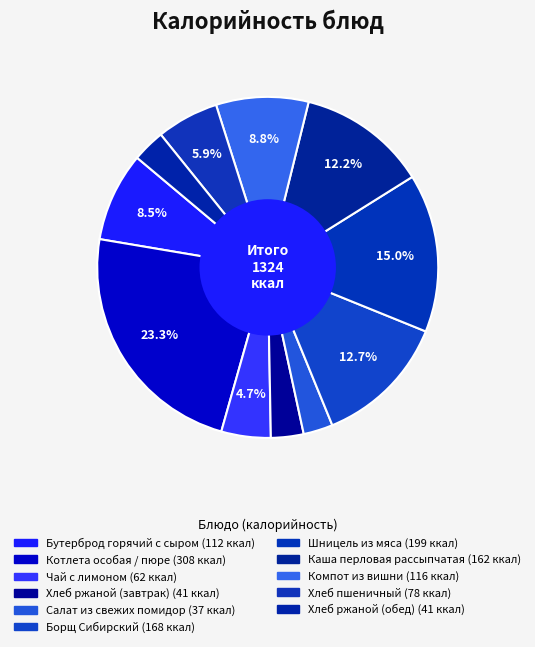

How many segments does this pie chart have?

11